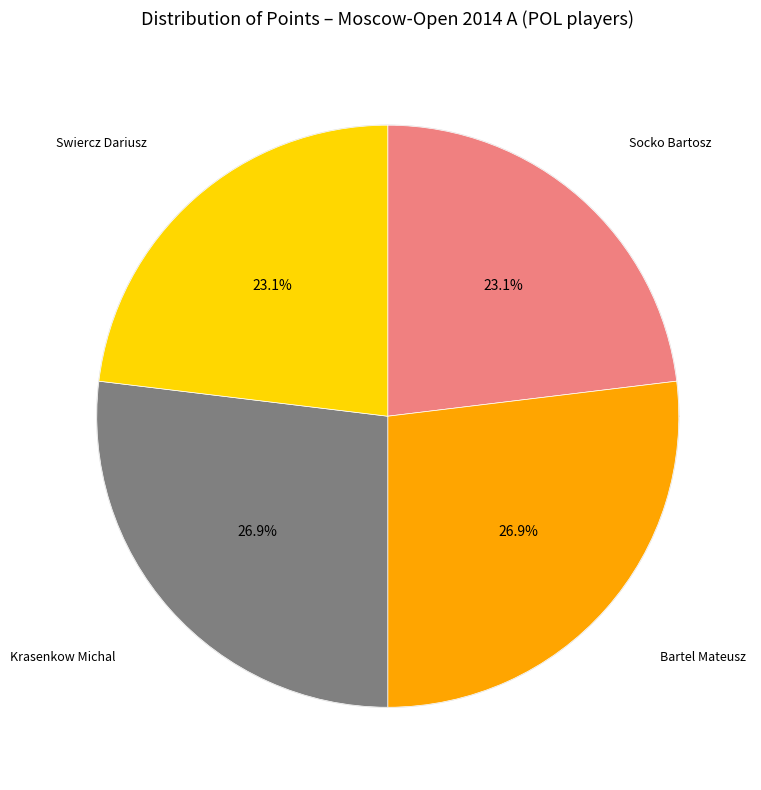

The Bartel Mateusz slice represents 27% of the pie. True or false?

True